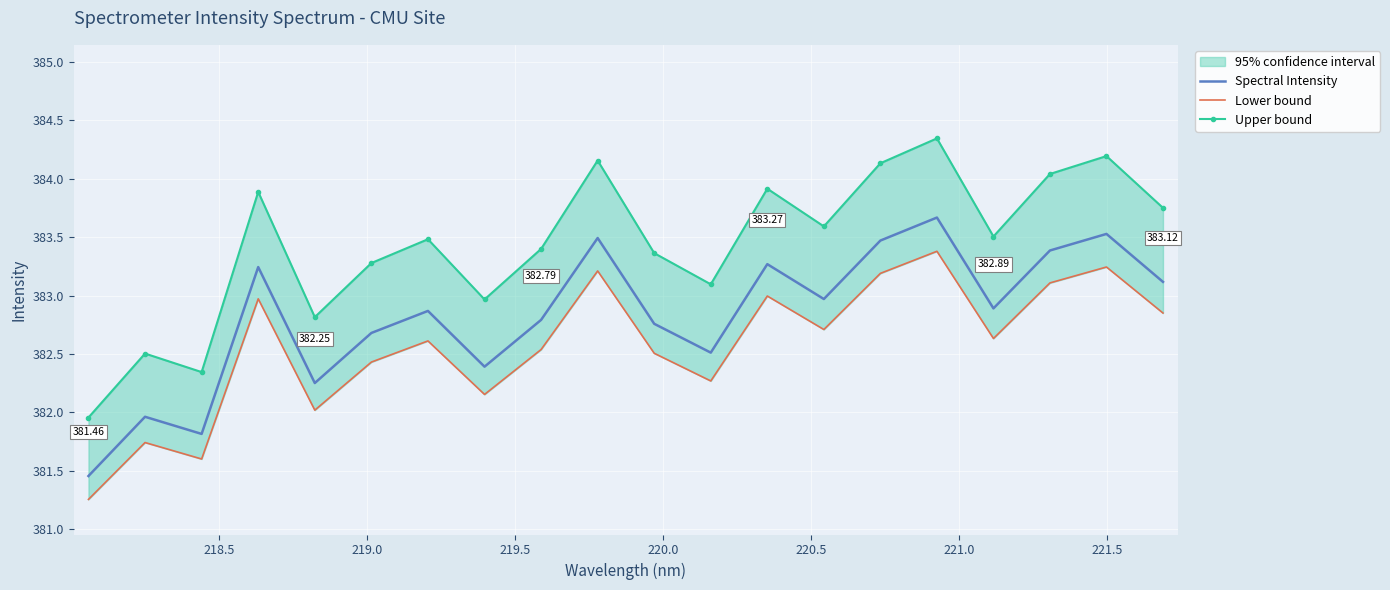

What is the minimum value shown in the chart?

381.3